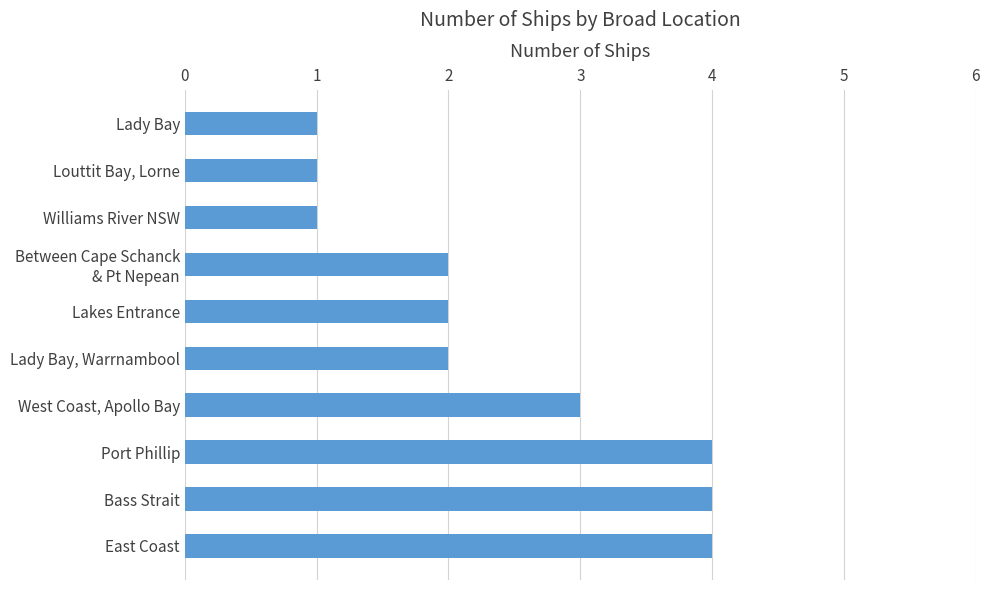

What is the smallest value displayed?

1